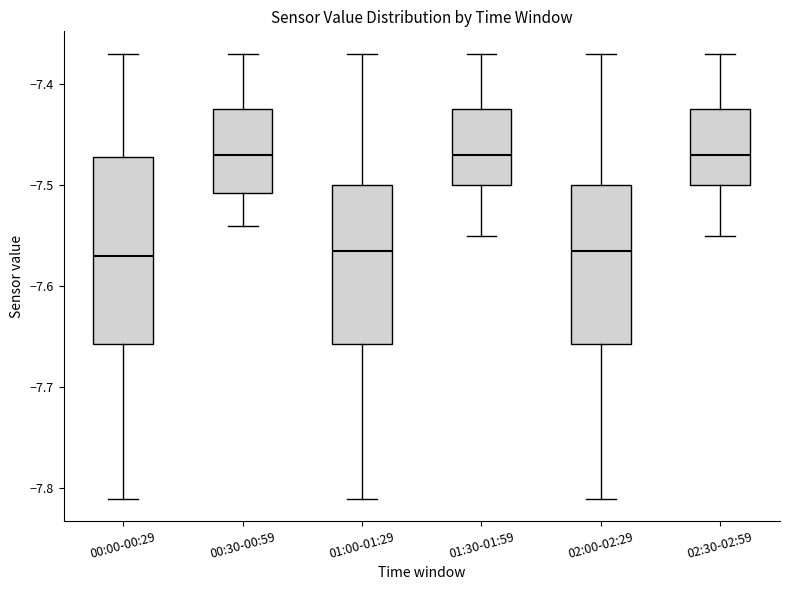

Reading left to right, read every box against the y-axis: the position of its median line, the range the box covers, and the ends of its whiskers. The values are not printed on the chart, so give them approximately, as read against the axis.

00:00-00:29: median -7.57, box -7.66 to -7.47, whiskers -7.81 to -7.37
00:30-00:59: median -7.47, box -7.51 to -7.42, whiskers -7.54 to -7.37
01:00-01:29: median -7.56, box -7.66 to -7.50, whiskers -7.81 to -7.37
01:30-01:59: median -7.47, box -7.50 to -7.42, whiskers -7.55 to -7.37
02:00-02:29: median -7.56, box -7.66 to -7.50, whiskers -7.81 to -7.37
02:30-02:59: median -7.47, box -7.50 to -7.42, whiskers -7.55 to -7.37